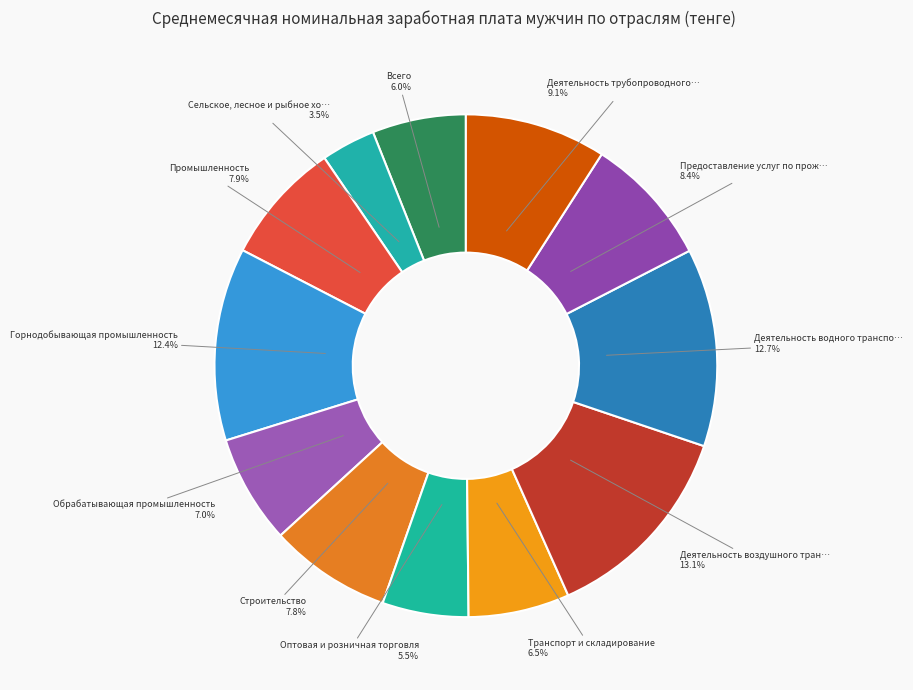

How many slices are in this pie chart?

12